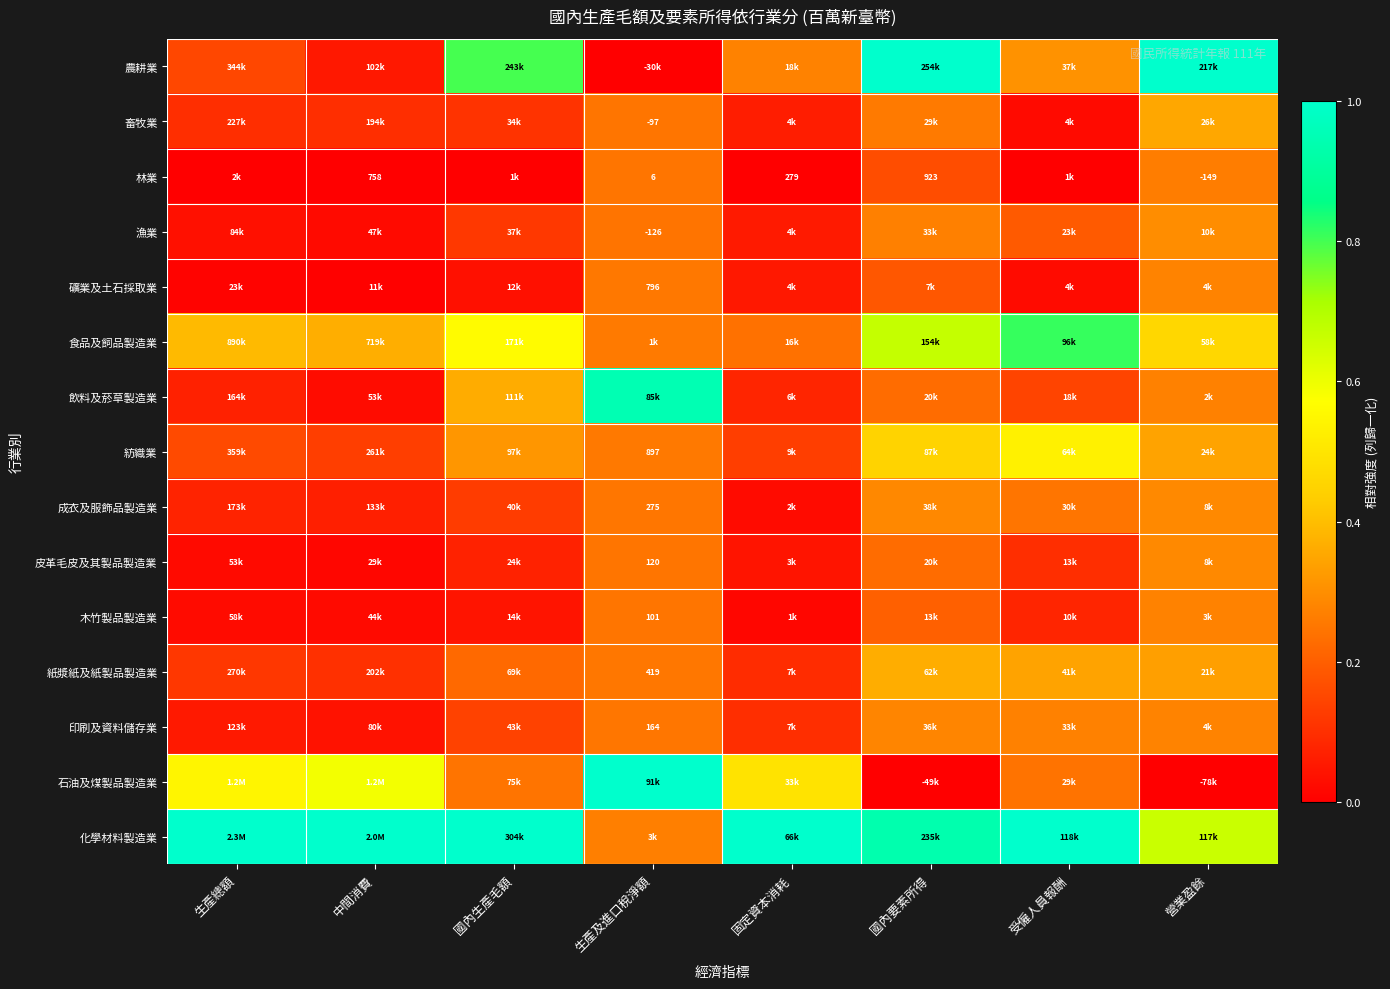

Which has a higher value, 生產及進口稅淨額 or 中間消費?

中間消費